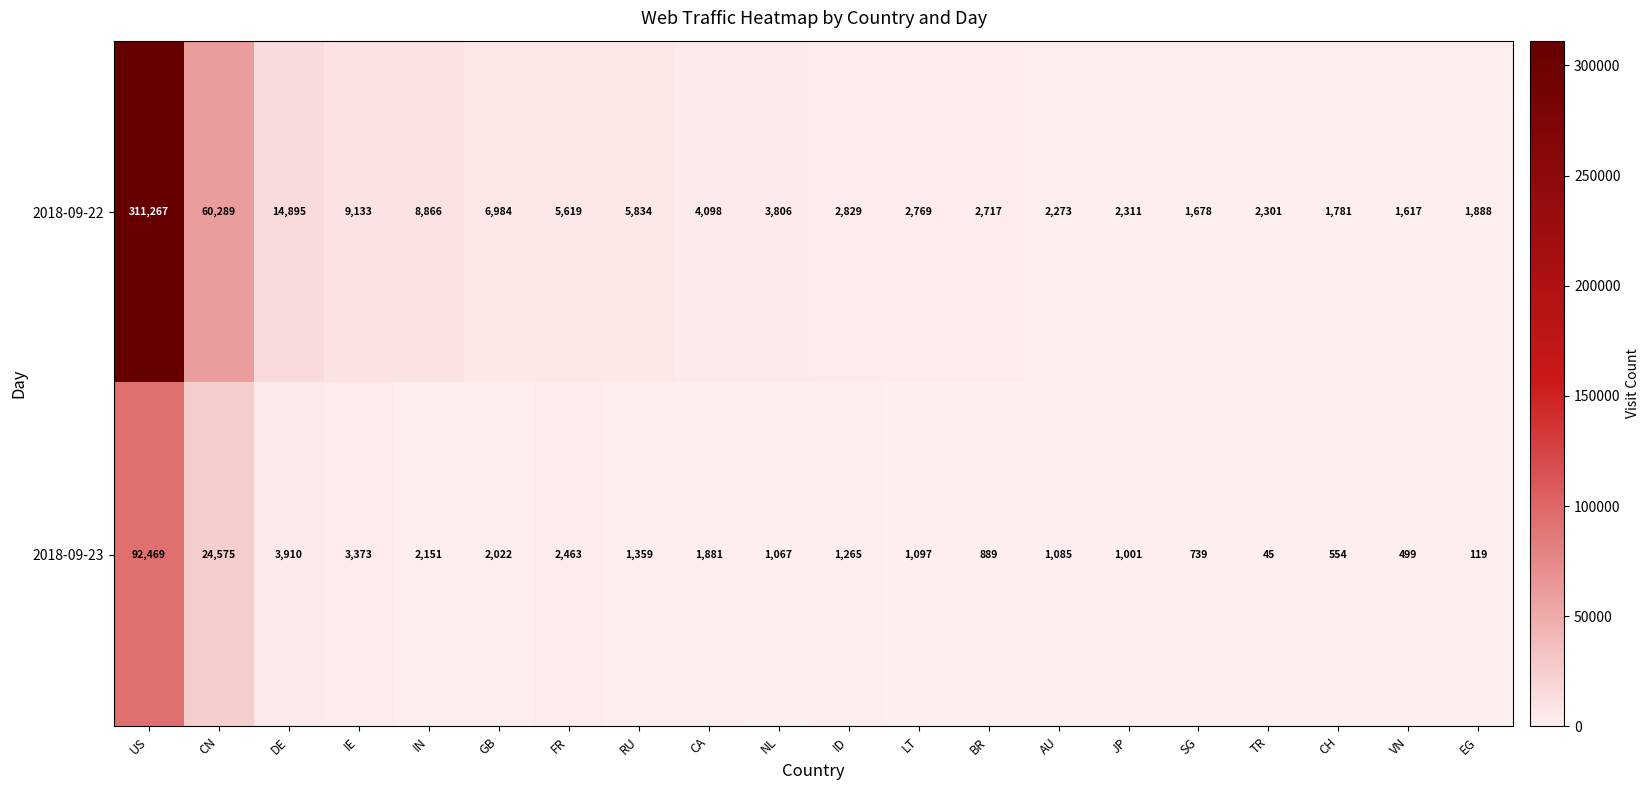

List the series in order of their peak value, highest first.

2018-09-22, 2018-09-23